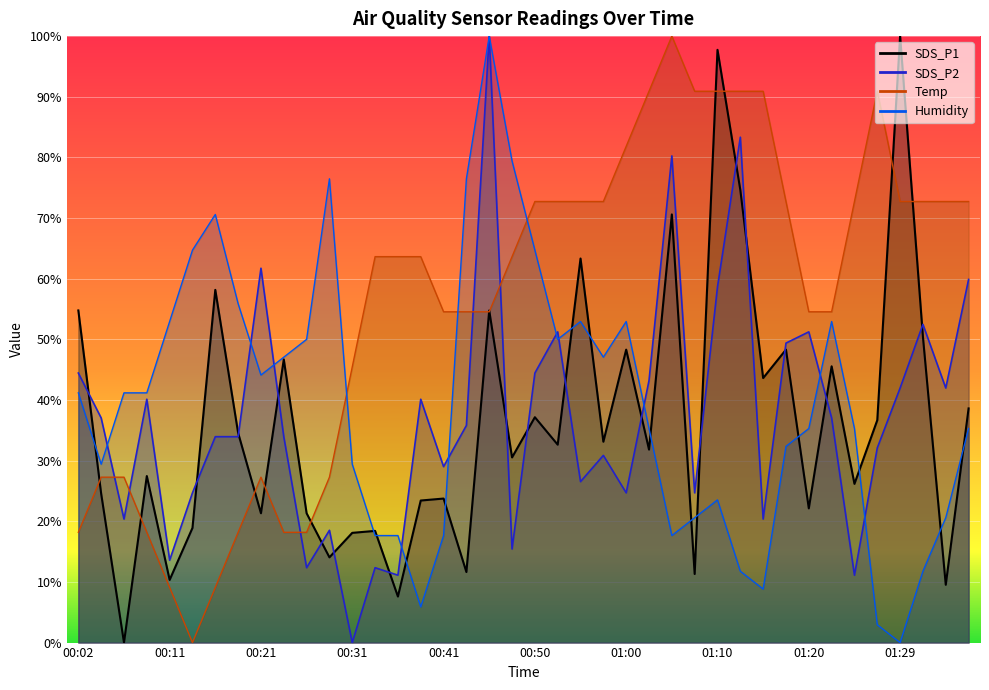

What is the sum of the Temp values at 00:04 and 01:12?

118.2